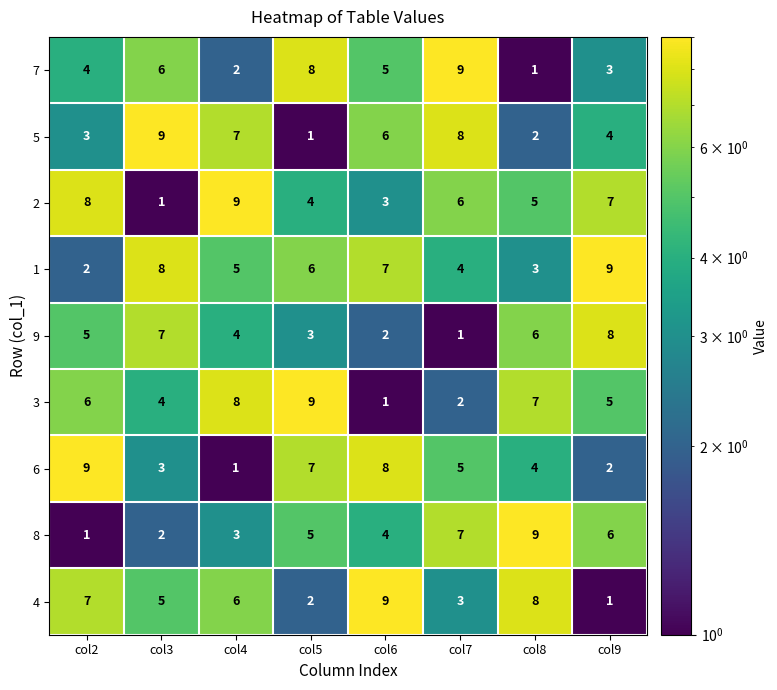

Which series changed the most between col6 and col9?

4